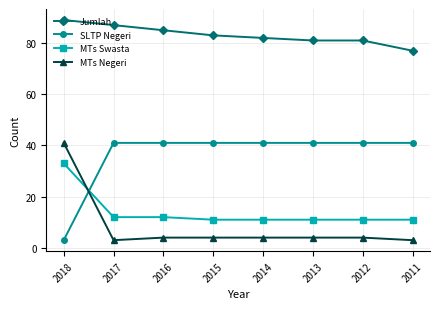

Reading left to right, list all the values displayed in this chart.

Jumlah: 2018=89	2017=87	2016=85	2015=83	2014=82	2013=81	2012=81	2011=77
SLTP Negeri: 2018=3	2017=41	2016=41	2015=41	2014=41	2013=41	2012=41	2011=41
MTs Swasta: 2018=33	2017=12	2016=12	2015=11	2014=11	2013=11	2012=11	2011=11
MTs Negeri: 2018=41	2017=3	2016=4	2015=4	2014=4	2013=4	2012=4	2011=3